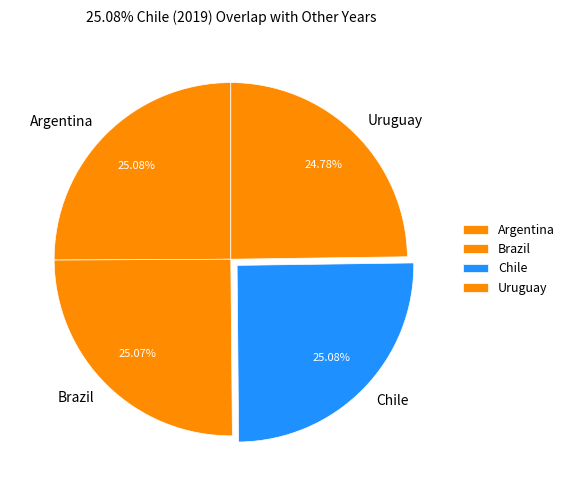

To the nearest percent, what is the combined percentage of Uruguay and Brazil?

50%